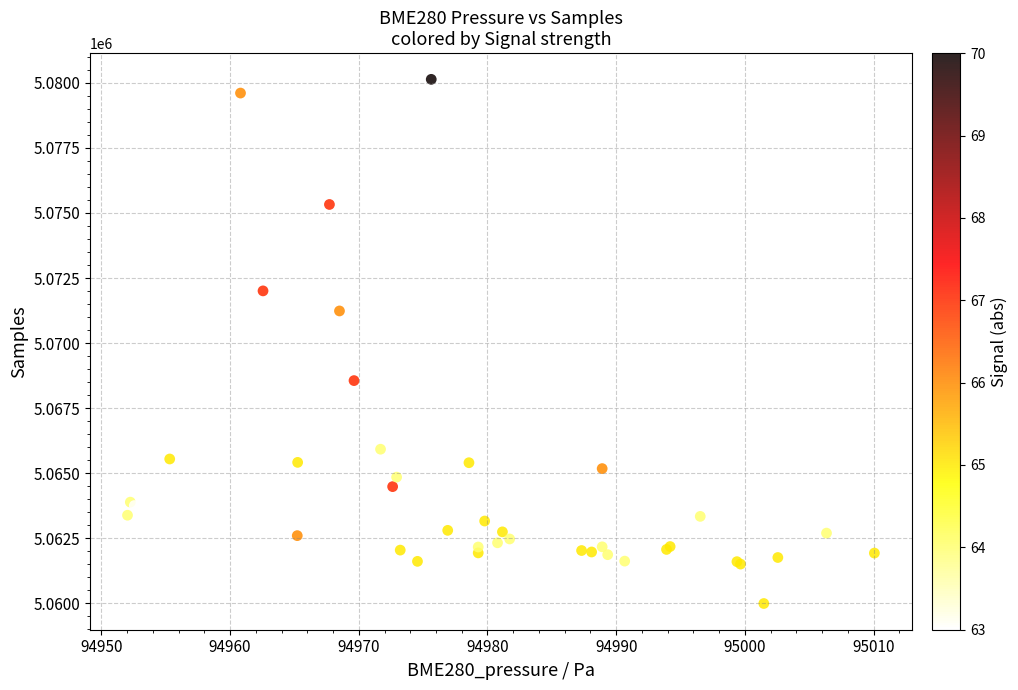

What Y value in the scatter plot is closest to 5070065?

5071236